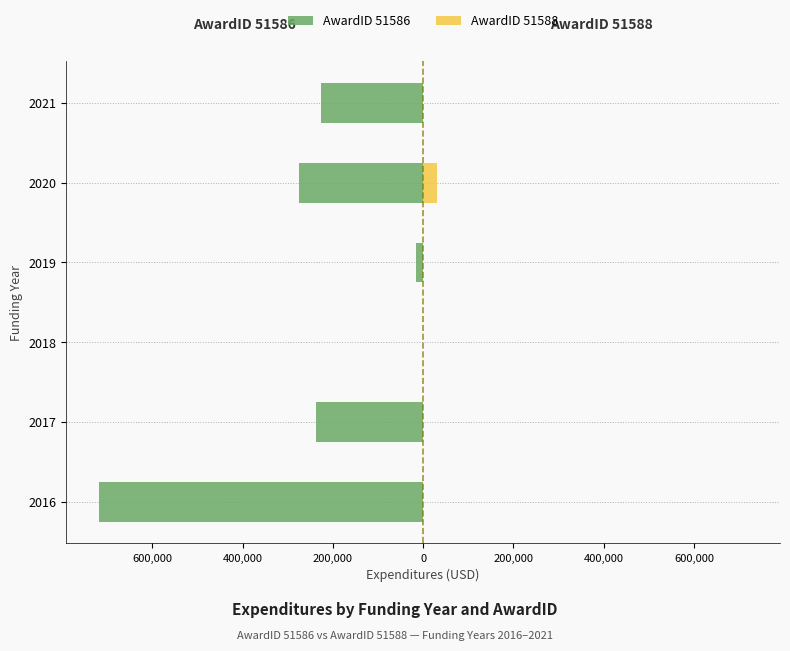

Does the chart contain any negative values?

Yes